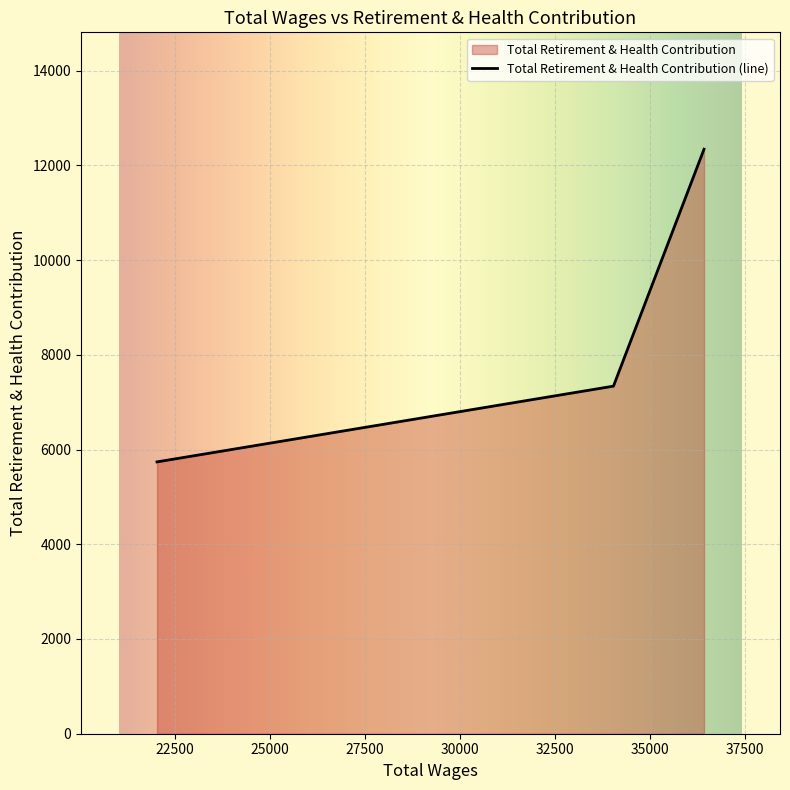

What is the difference between the second highest and minimum values?

1599